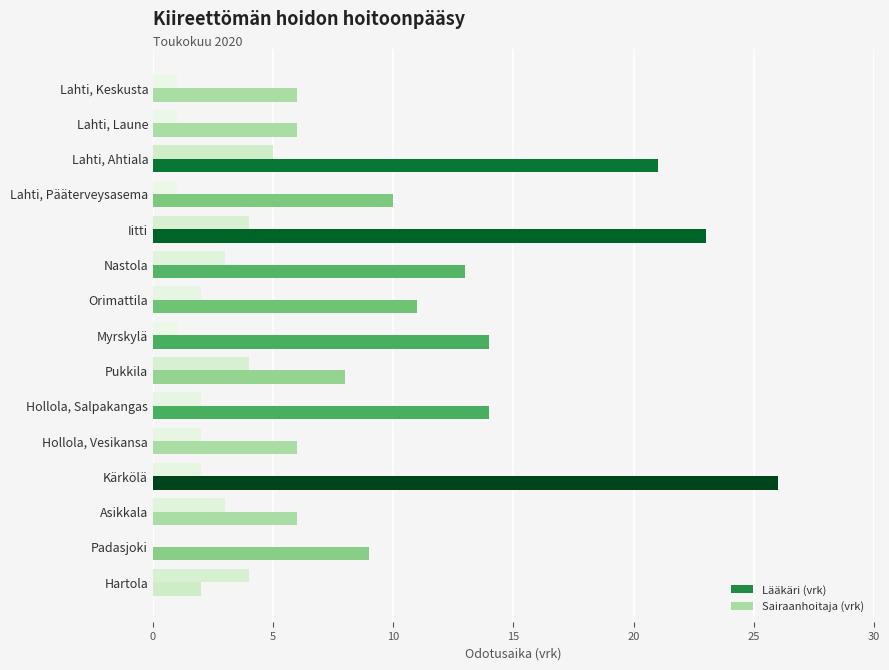

What is the total value across all series at Lahti, Keskusta?

7